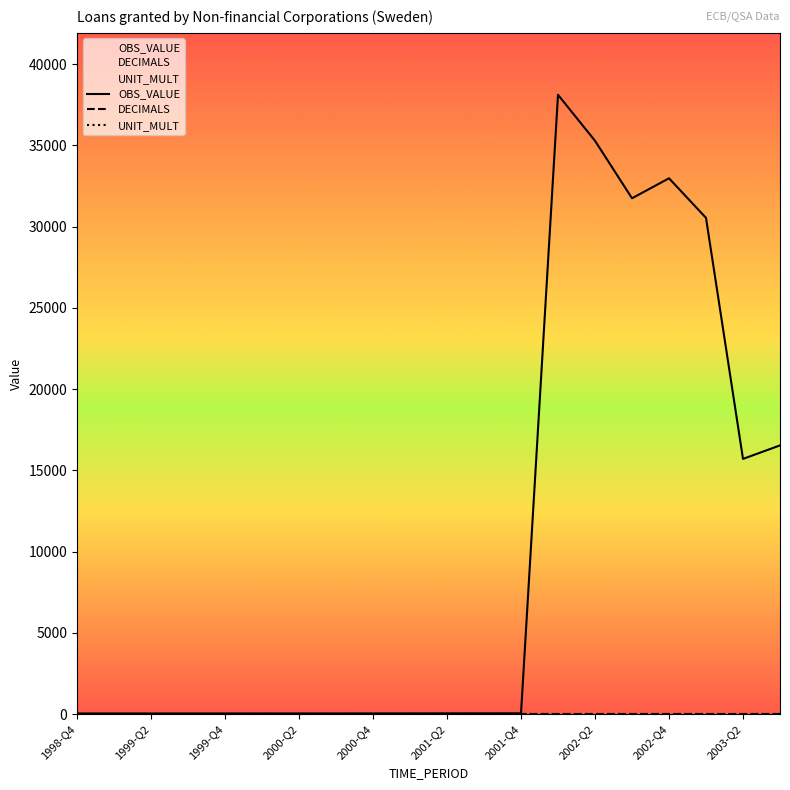

Which series has the largest total across all categories?

OBS_VALUE